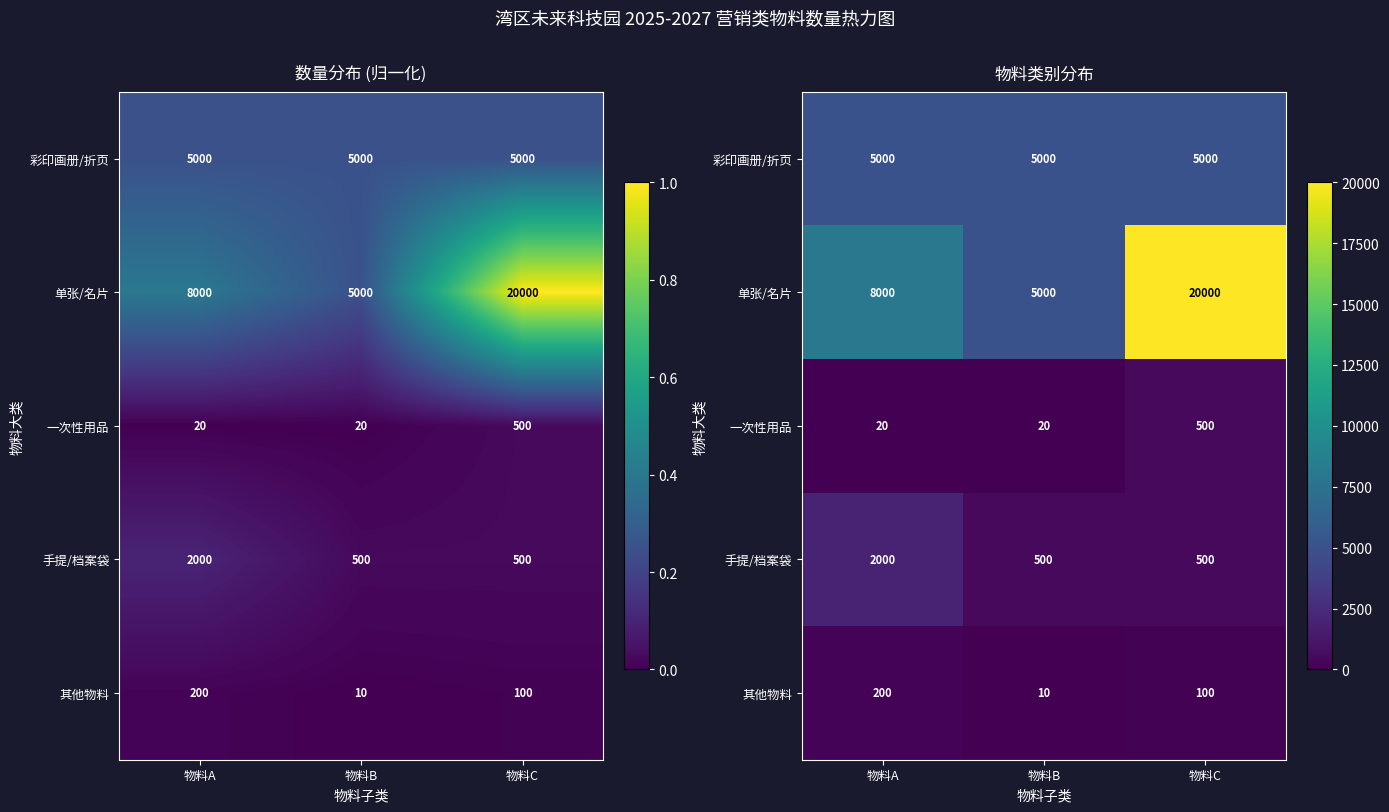

At how many categories does at least one series exceed 11578?

1